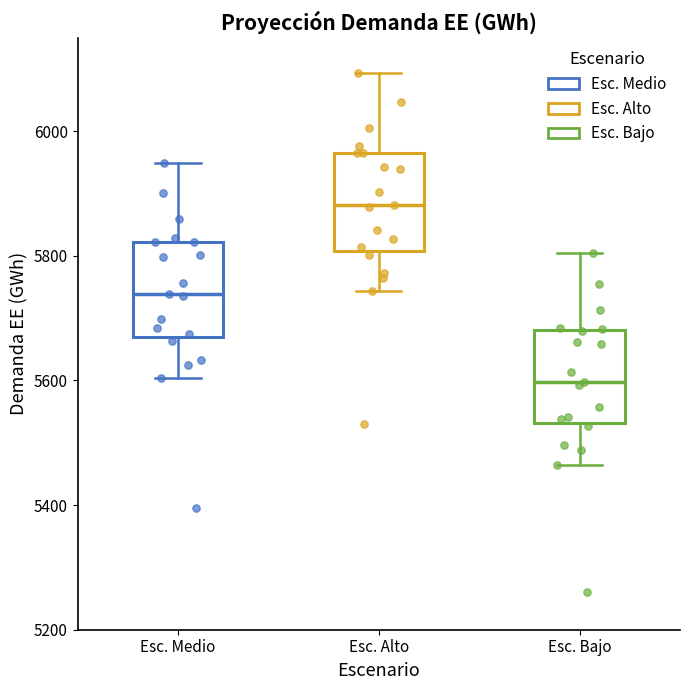

Where is the upper edge of the box for Esc. Alto on the y-axis? The values are not printed on the chart, so give them approximately, as read against the axis.

5960